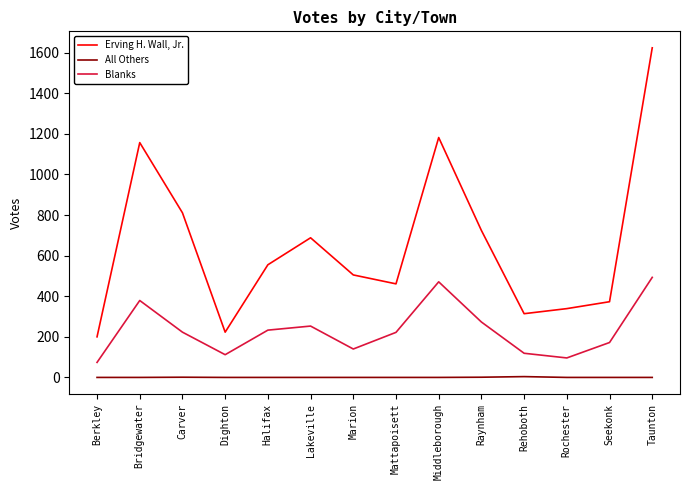

How many lines are shown in the chart?

3